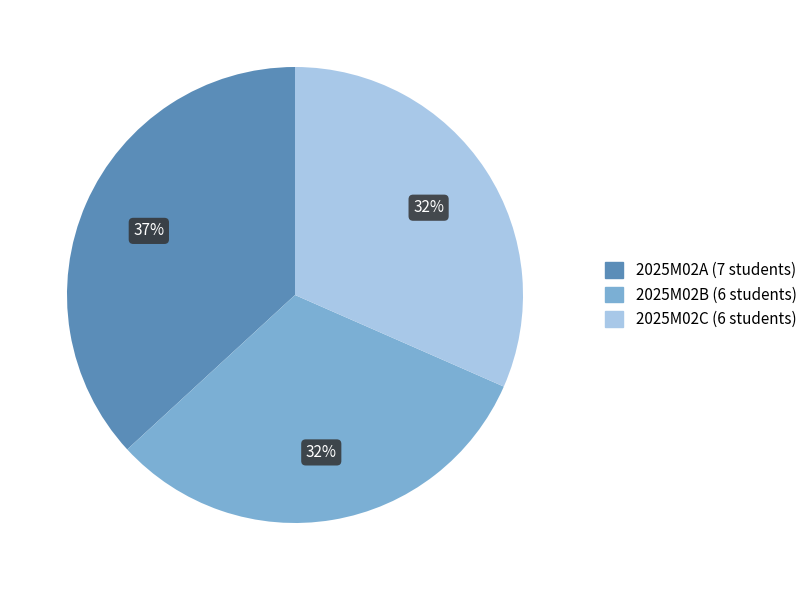

Does any single category account for the majority?

No